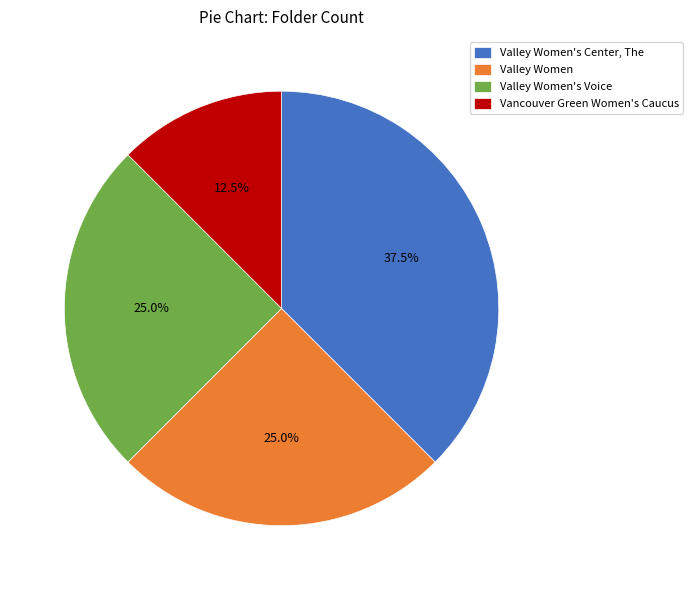

Is there any slice that represents more than half of the pie?

No